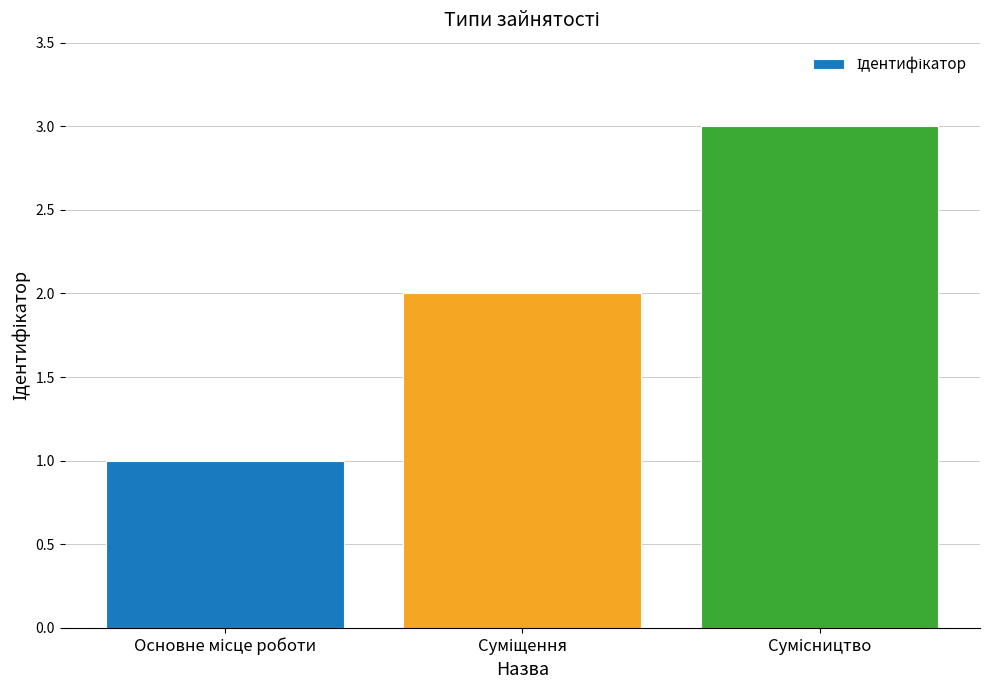

What is the maximum value shown in the chart?

3